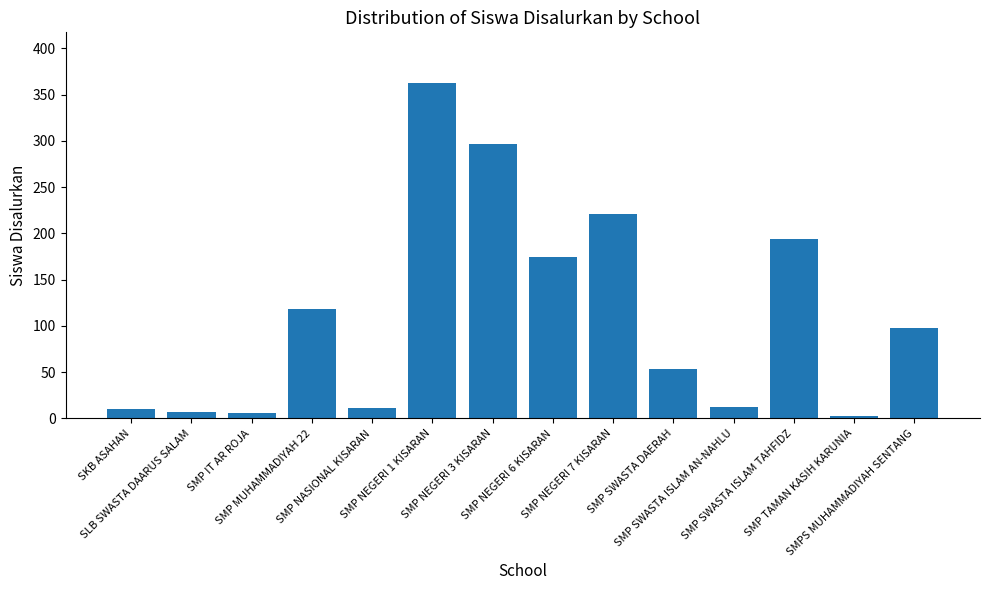

What is the value of the 13th bar from the left?

3